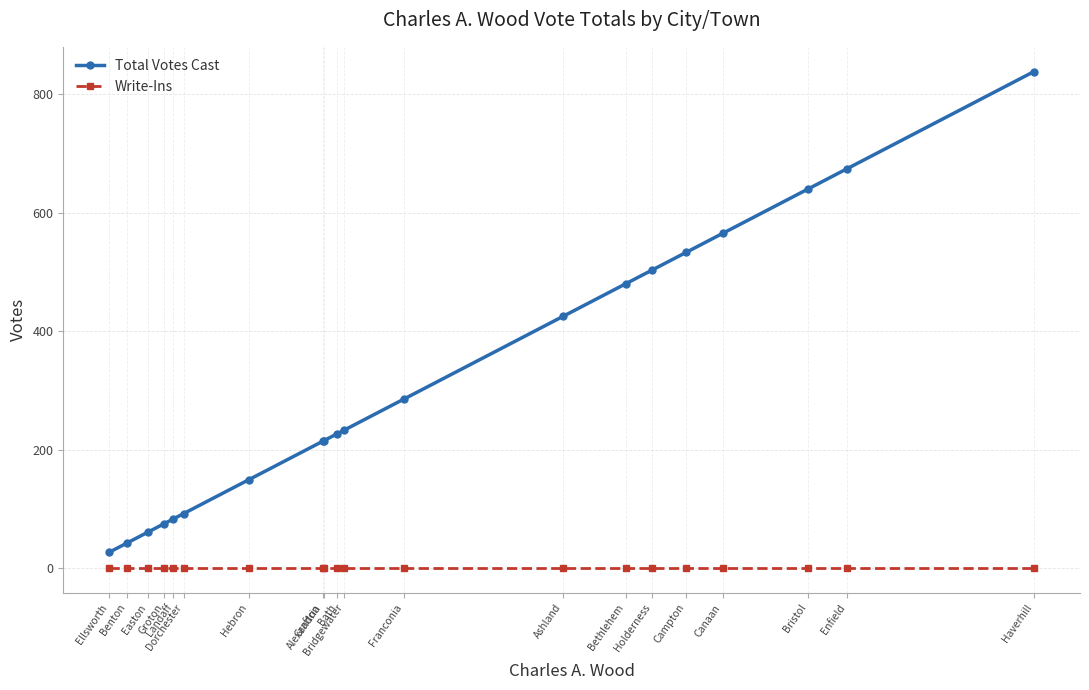

What is the label of the 5th point from the right?

Campton